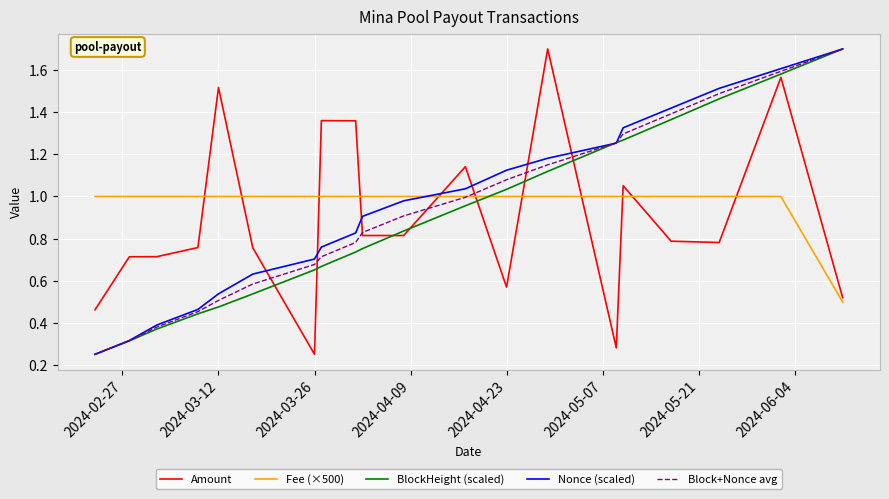

What are all the series names shown in the legend?

Amount, Fee (×500), BlockHeight (scaled), Nonce (scaled), Block+Nonce avg